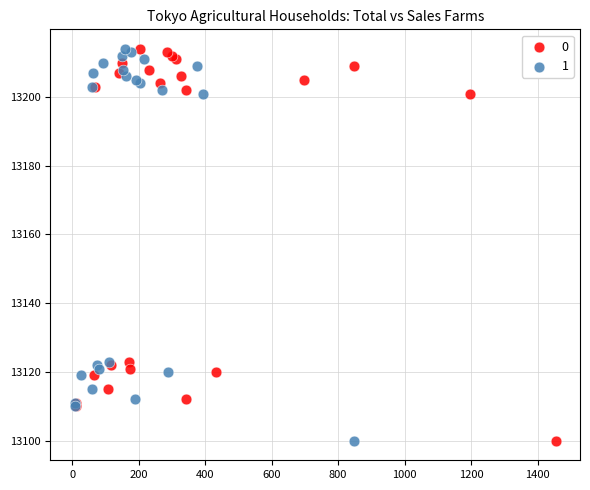

What are all the series names shown in the legend?

0, 1